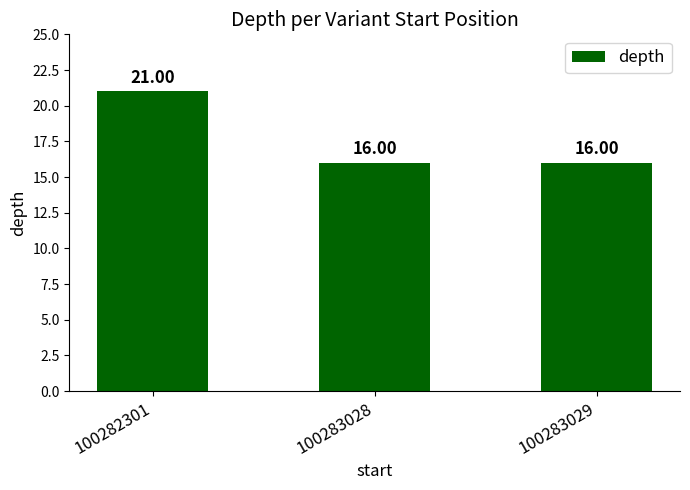

True or false: the data shows 16 at 100283029.

True